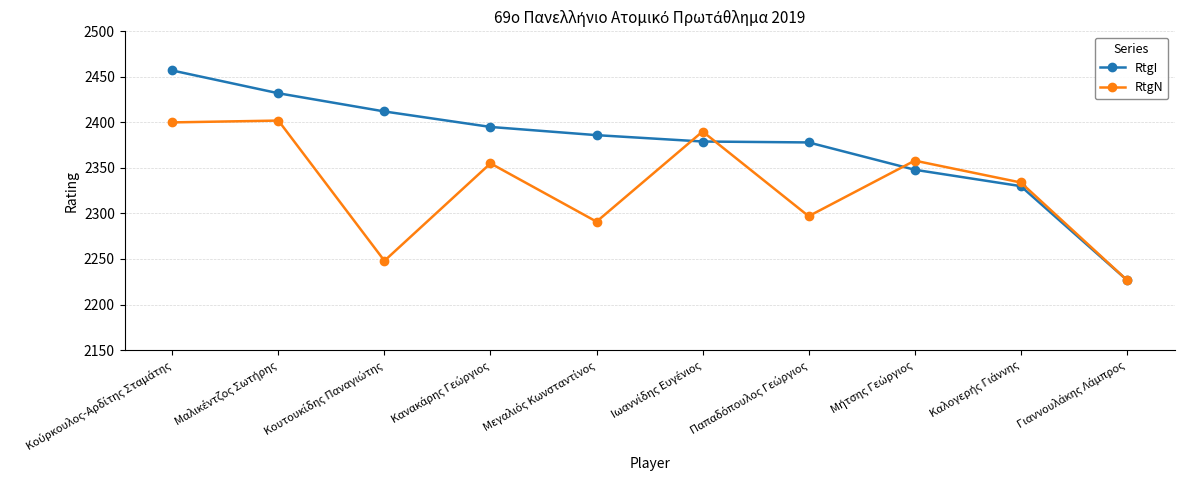

How many interior local valleys does the RtgN series have?

3